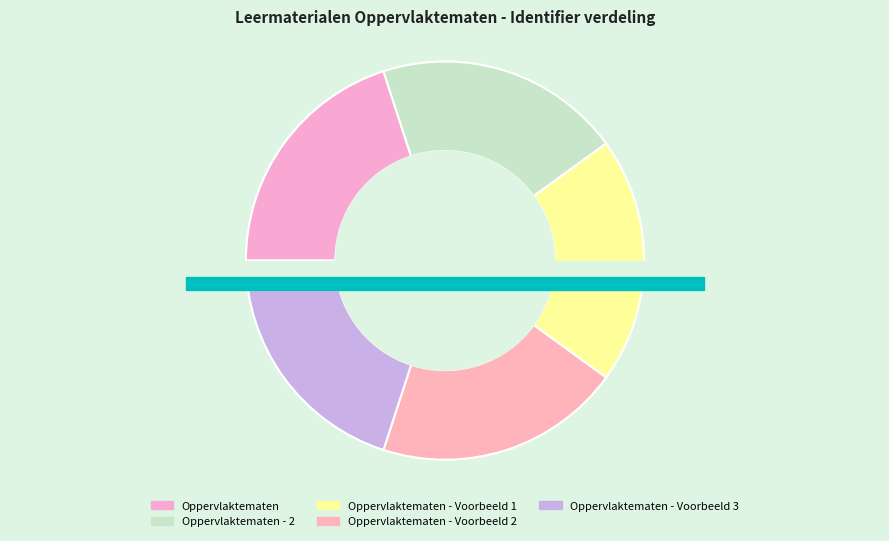

Count the number of slices in the pie.

5